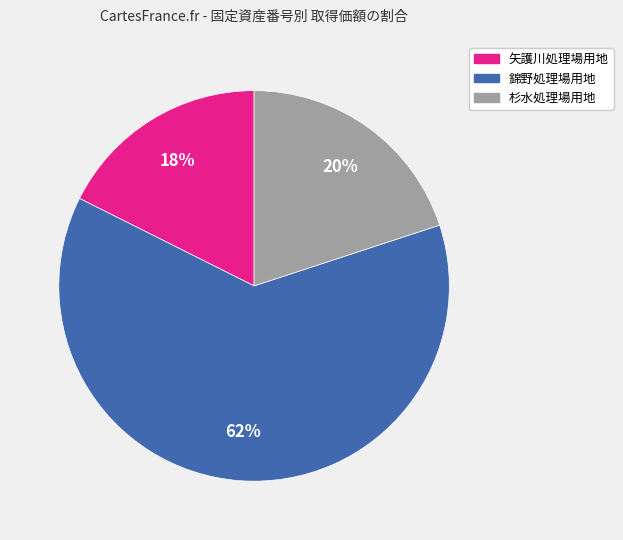

How many slices are in this pie chart?

3